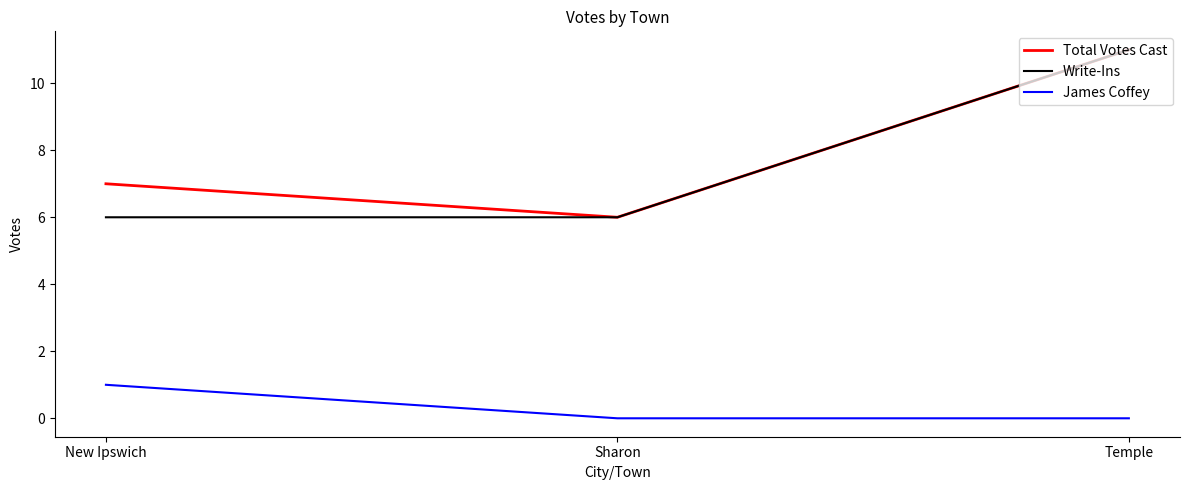

Which series changed the most between New Ipswich and Temple?

Write-Ins